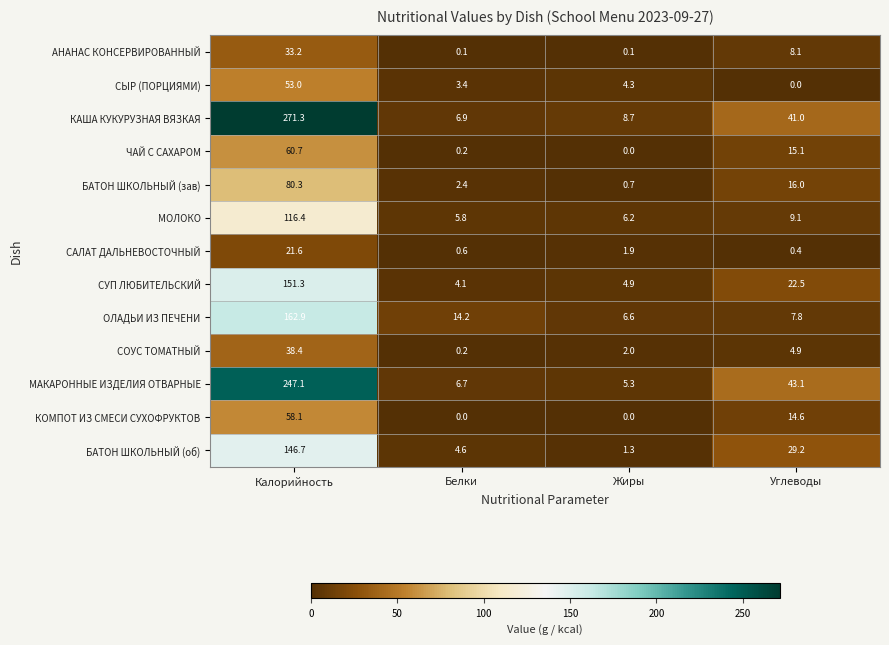

Is it true that МОЛОКО equals 9.8 at Белки?

False